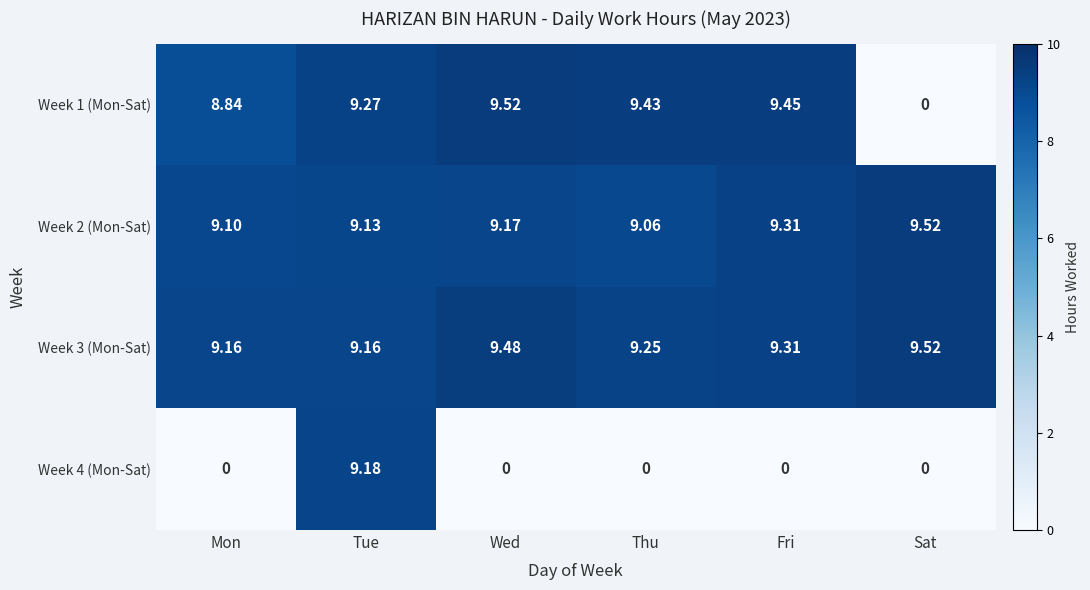

At which category is the sum across all series the highest?

Tue